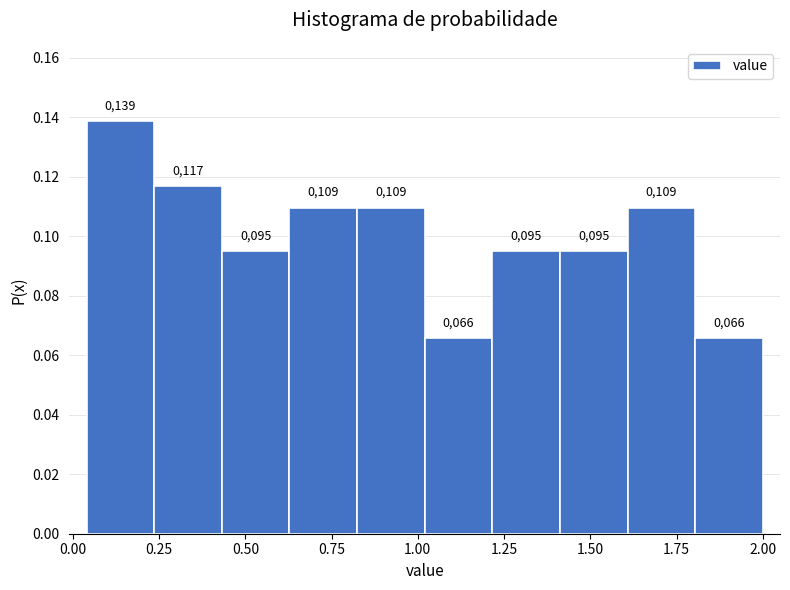

Read against the x-axis, roughly where is the centre of the tallest bar?

0.15